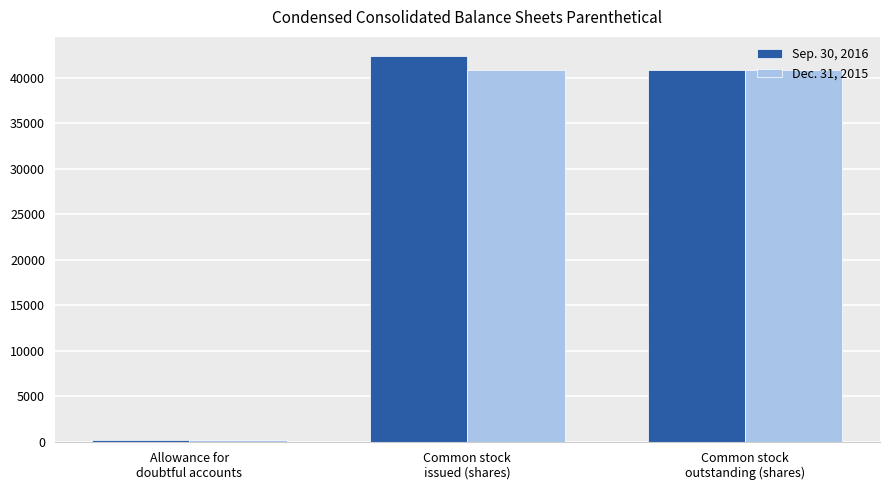

How many values in the Sep. 30, 2016 series are below 40840?

1